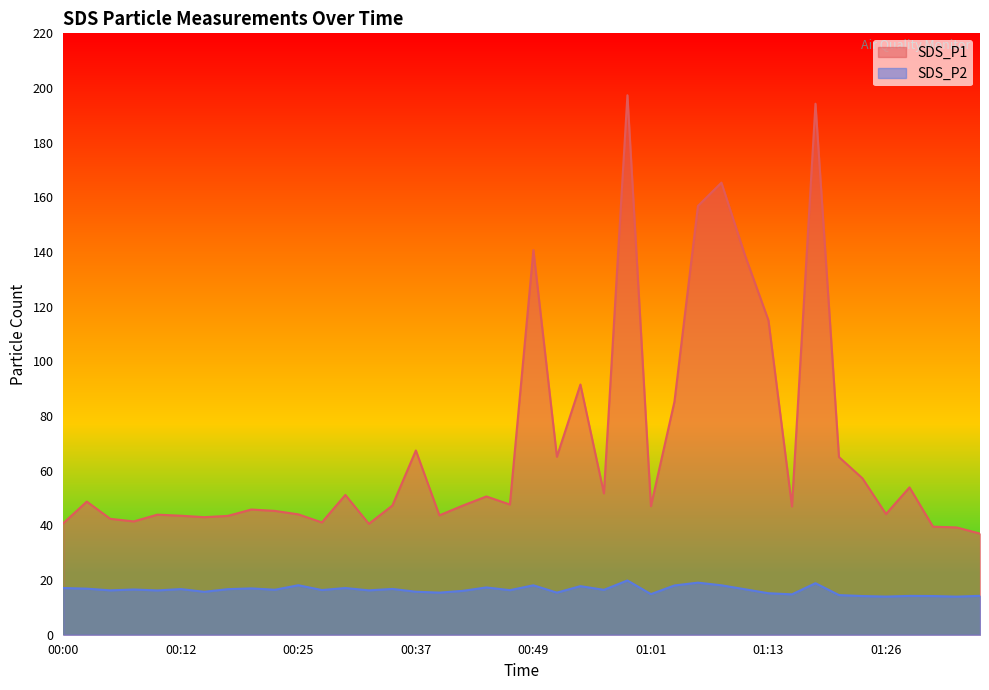

How many lines are shown in the chart?

2